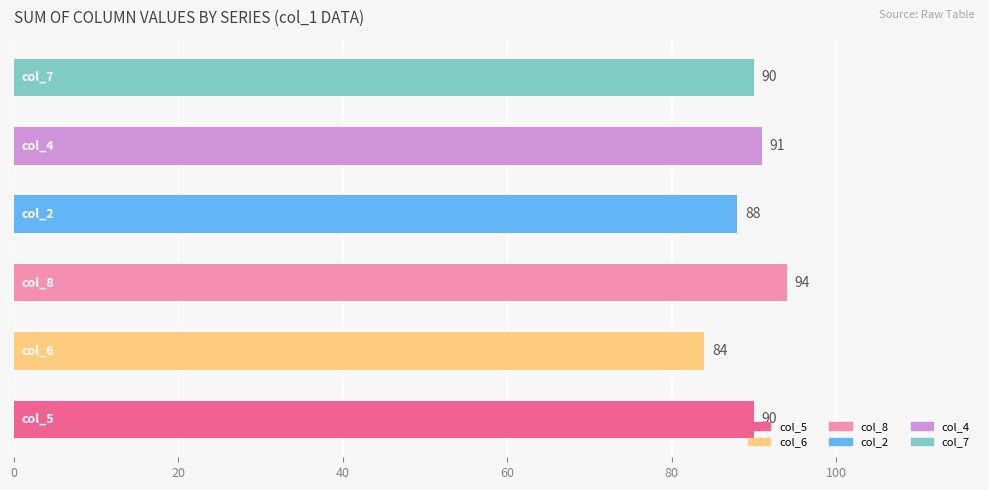

What is the minimum value shown in the chart?

84